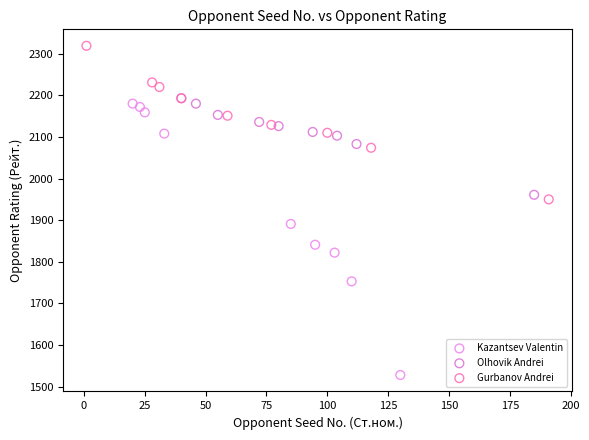

Which series reaches the minimum Y coordinate?

Kazantsev Valentin